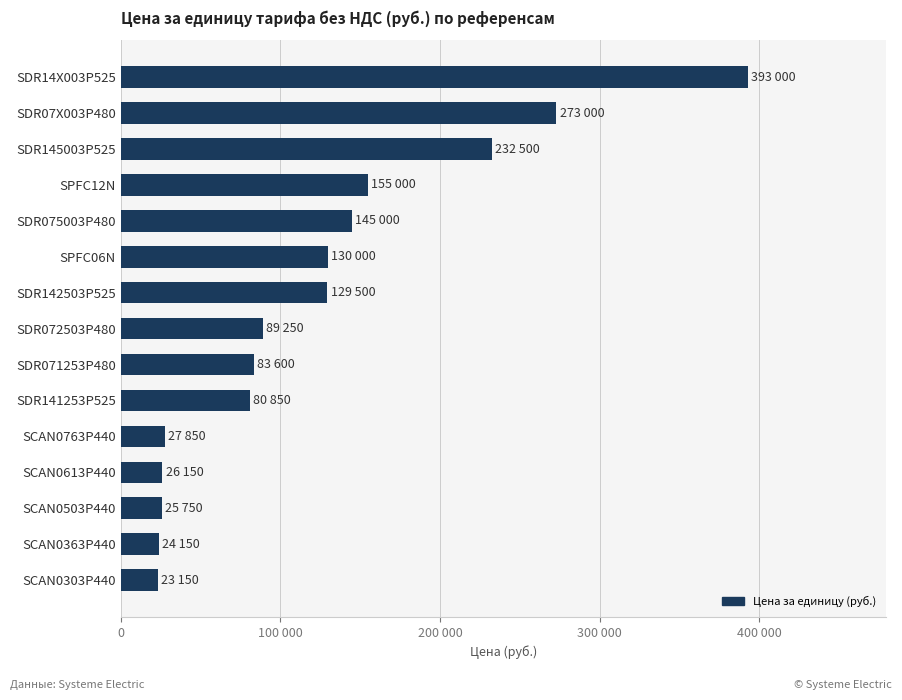

What is the sum of all values?

1838750